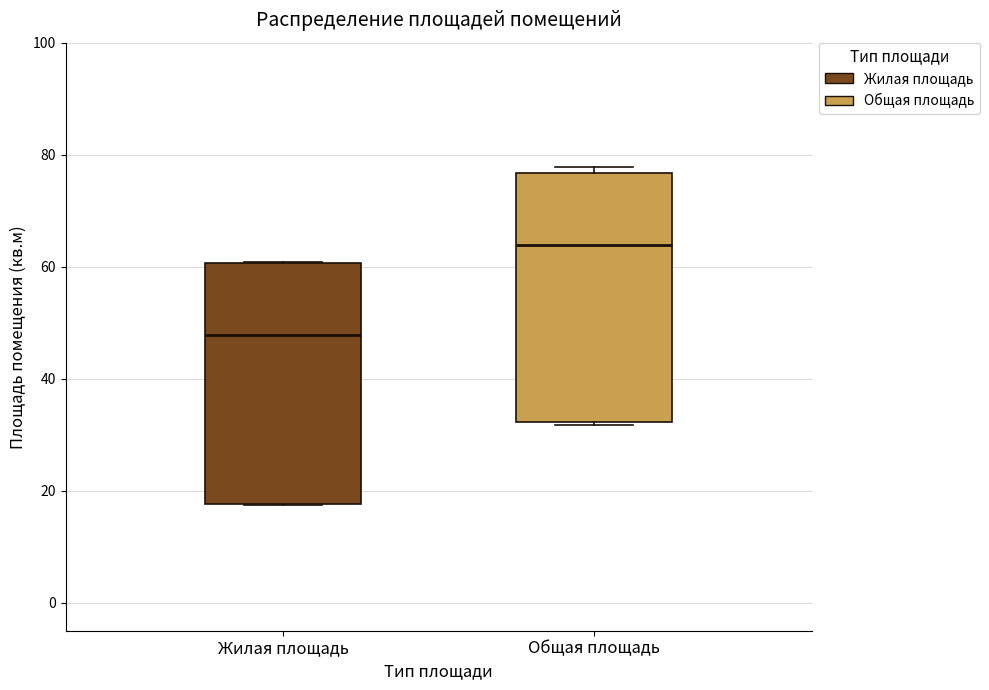

Where is the lower edge of the box for Жилая площадь on the y-axis? The values are not printed on the chart, so give them approximately, as read against the axis.

18